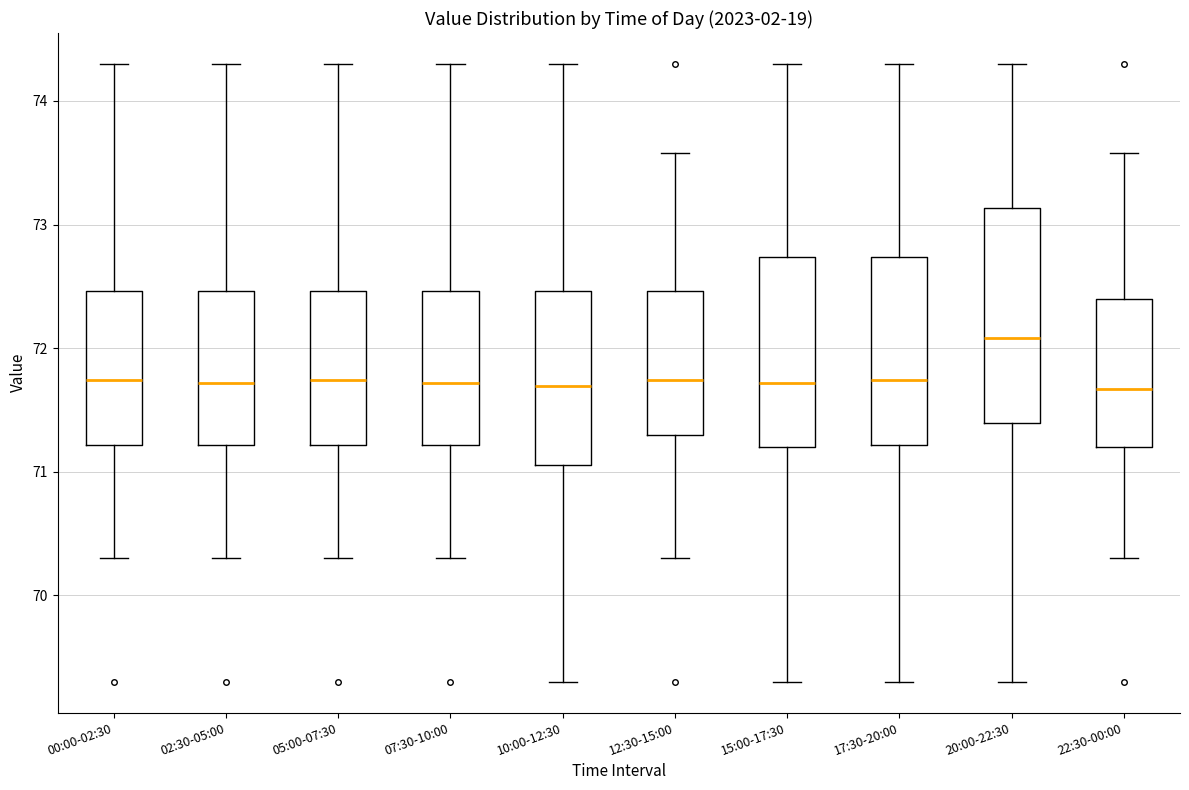

Reading left to right, transcribe this box plot: for each box, give where its median line is, the range the box spans, and where its two whiskers end, as read against the y-axis. The values are not printed on the chart, so give them approximately, as read against the axis.

00:00-02:30: median 71.7, box 71.2 to 72.5, whiskers 70.3 to 74.3
02:30-05:00: median 71.7, box 71.2 to 72.5, whiskers 70.3 to 74.3
05:00-07:30: median 71.7, box 71.2 to 72.5, whiskers 70.3 to 74.3
07:30-10:00: median 71.7, box 71.2 to 72.5, whiskers 70.3 to 74.3
10:00-12:30: median 71.7, box 71.1 to 72.5, whiskers 69.3 to 74.3
12:30-15:00: median 71.7, box 71.3 to 72.5, whiskers 70.3 to 73.6
15:00-17:30: median 71.7, box 71.2 to 72.7, whiskers 69.3 to 74.3
17:30-20:00: median 71.7, box 71.2 to 72.7, whiskers 69.3 to 74.3
20:00-22:30: median 72.1, box 71.4 to 73.1, whiskers 69.3 to 74.3
22:30-00:00: median 71.7, box 71.2 to 72.4, whiskers 70.3 to 73.6